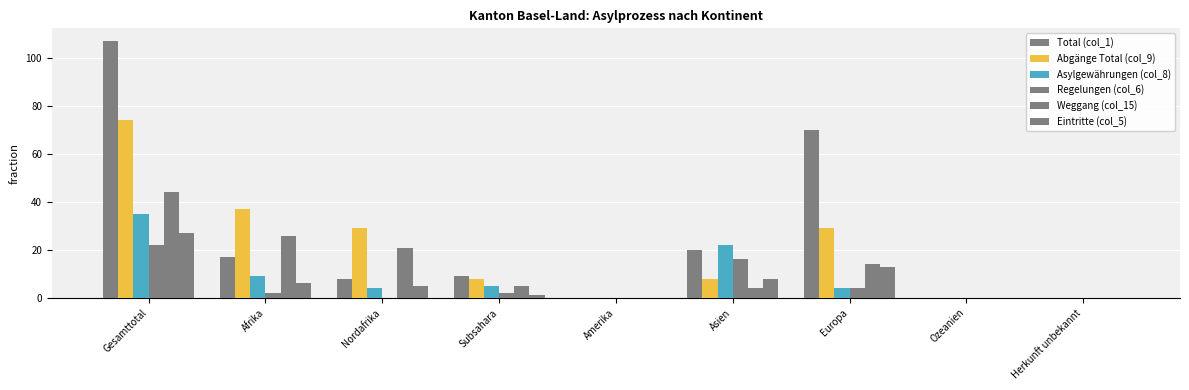

Does the chart contain stacked bars?

No